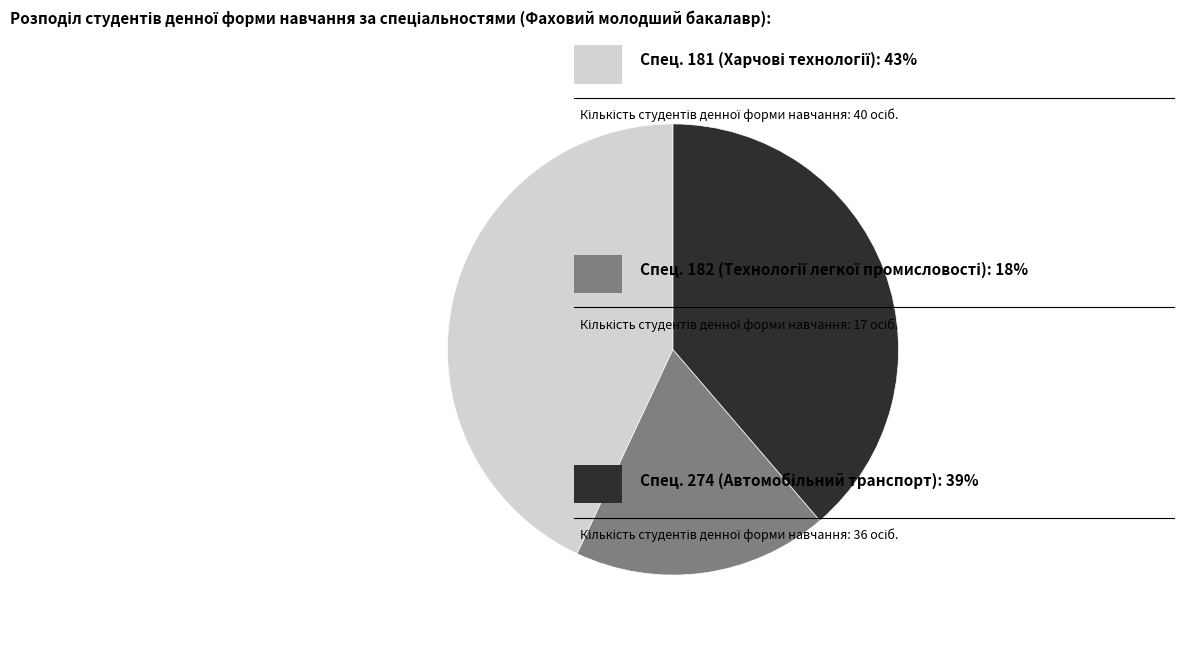

Is there a majority slice in this chart?

No